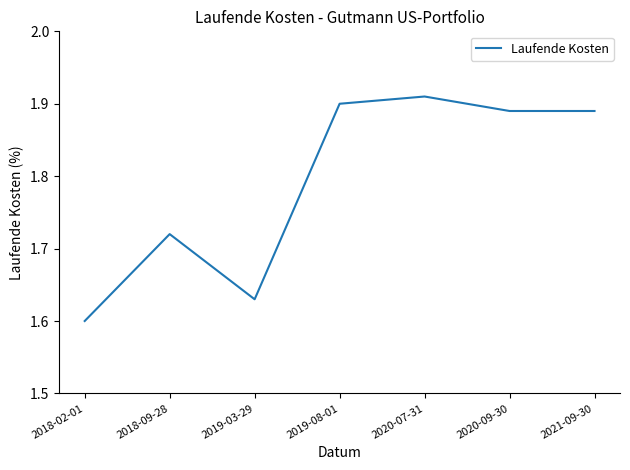

At which category does the data reach its first local peak?

2018-09-28